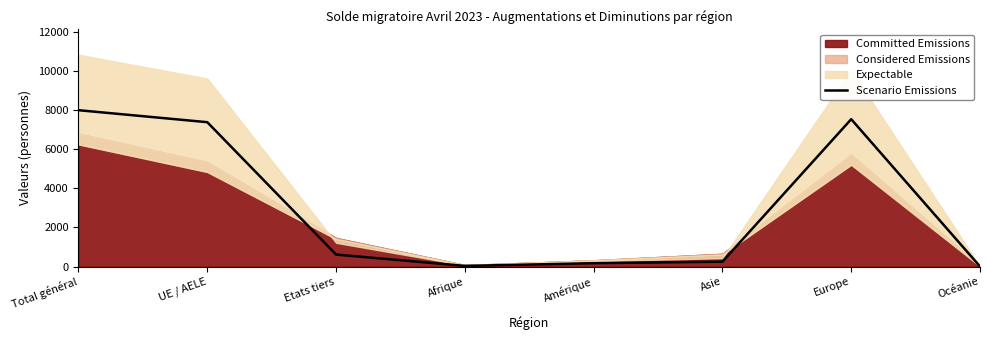

Reading left to right, list all the values displayed in this chart.

Total général=7989	UE / AELE=7376	Etats tiers=613	Afrique=34	Amérique=171	Asie=248	Europe=7529	Océanie=5